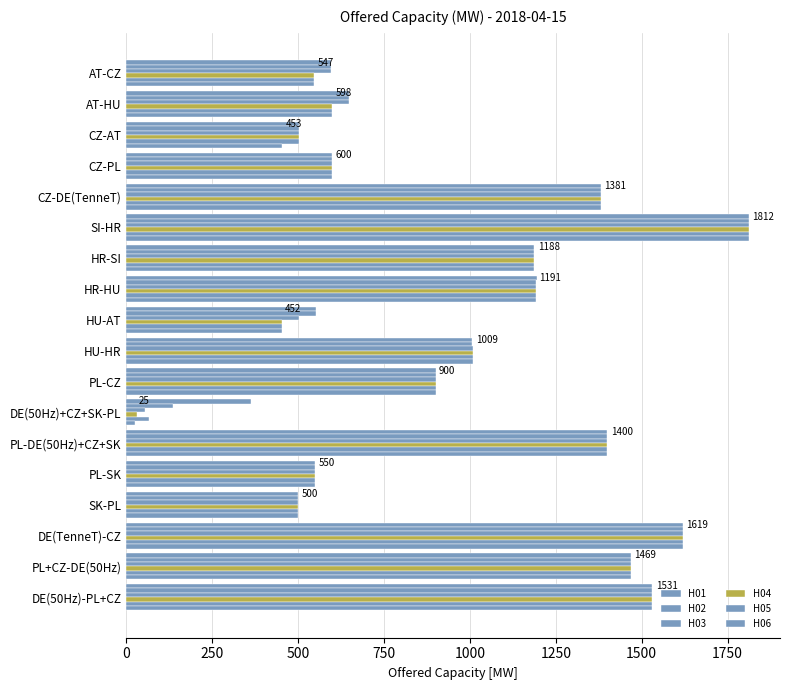

What is the highest value of the H04 series?

1812